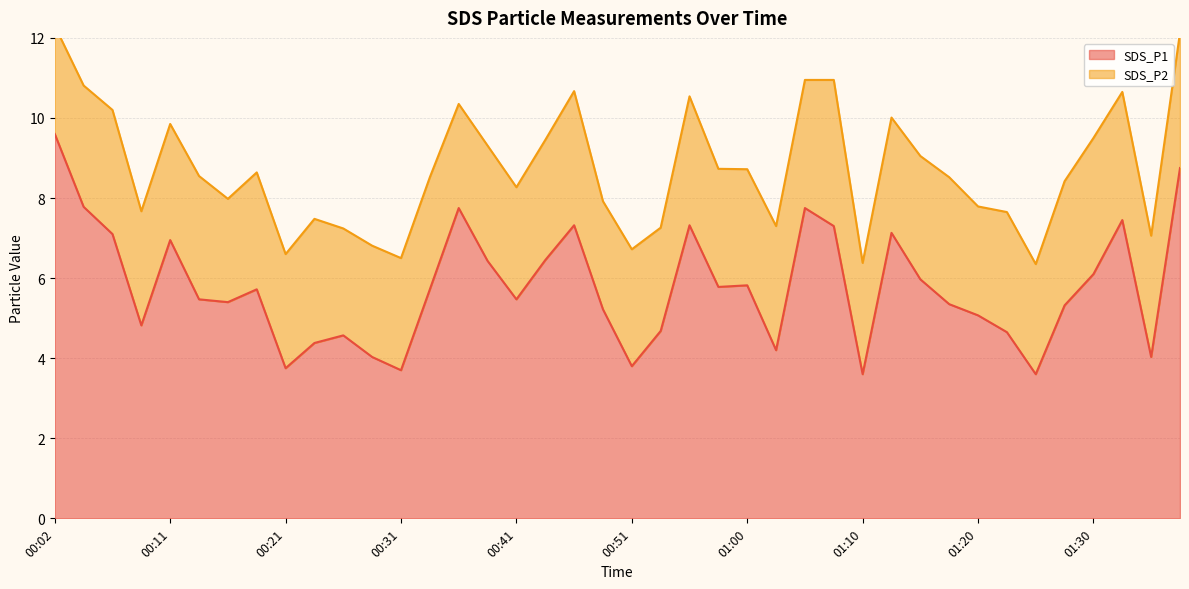

What is the change in value from 00:21 to 01:17?

+1.6